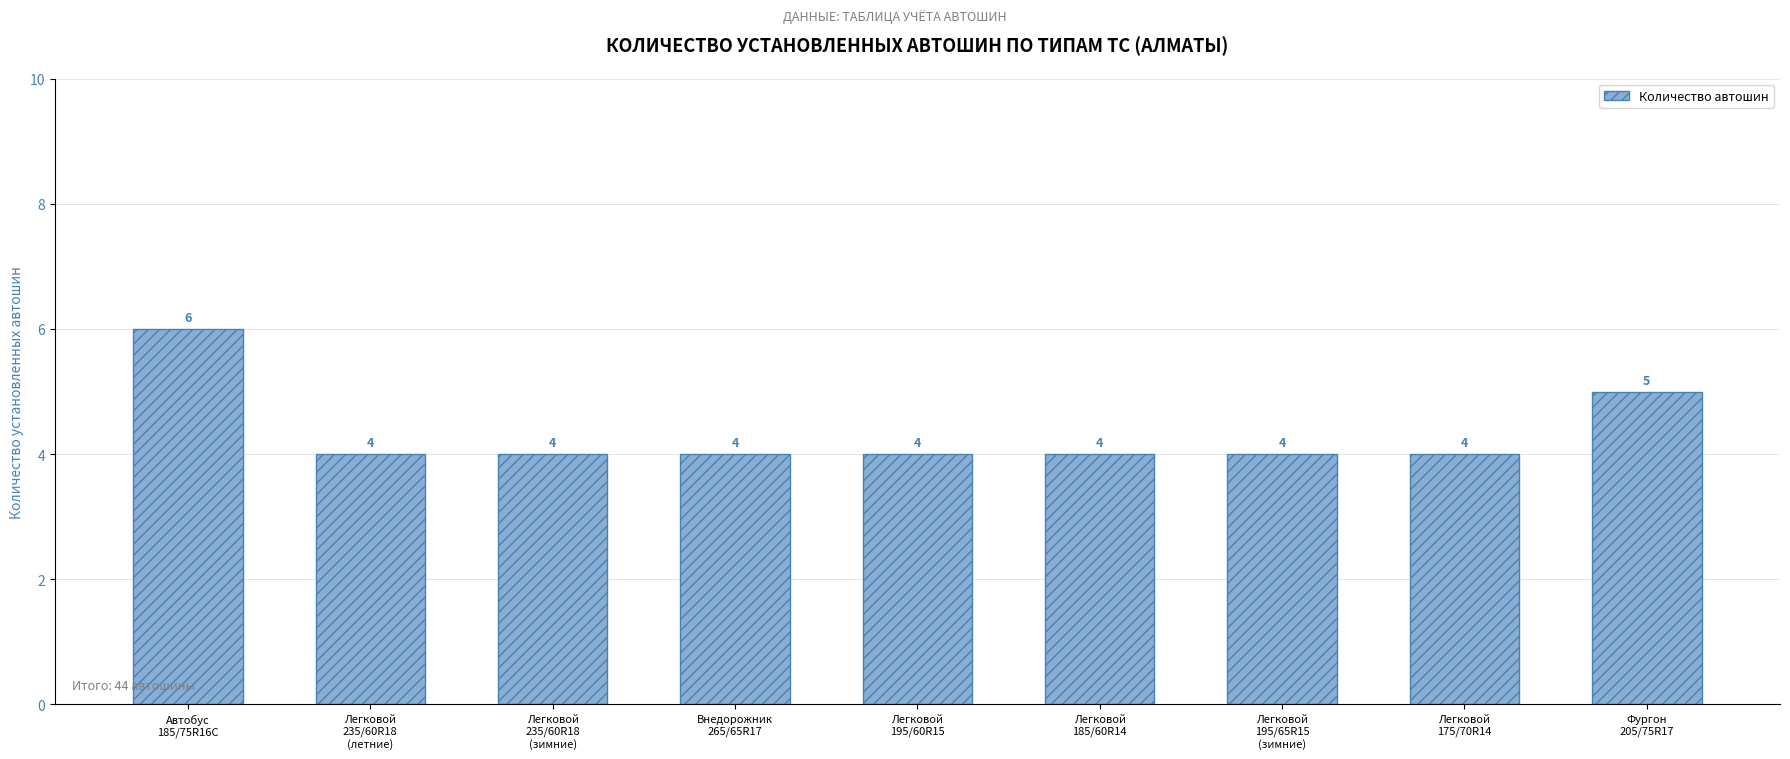

Approximately how many times larger is the value at Легковой
235/60R18
(летние) compared to Легковой
195/65R15
(зимние)?

1.0